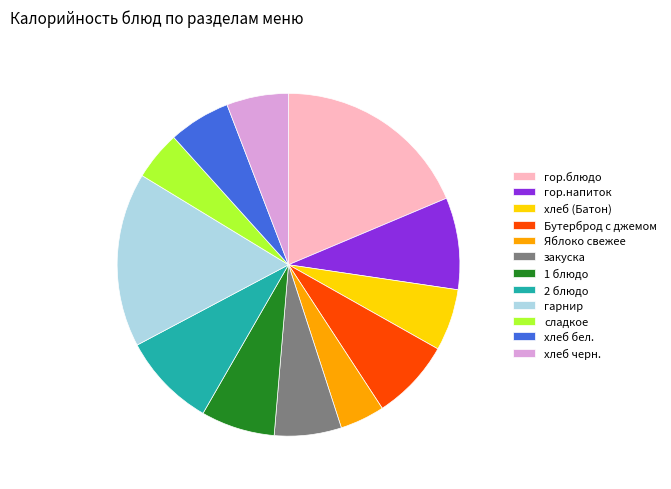

Between гор.напиток and хлеб бел., which is larger?

гор.напиток